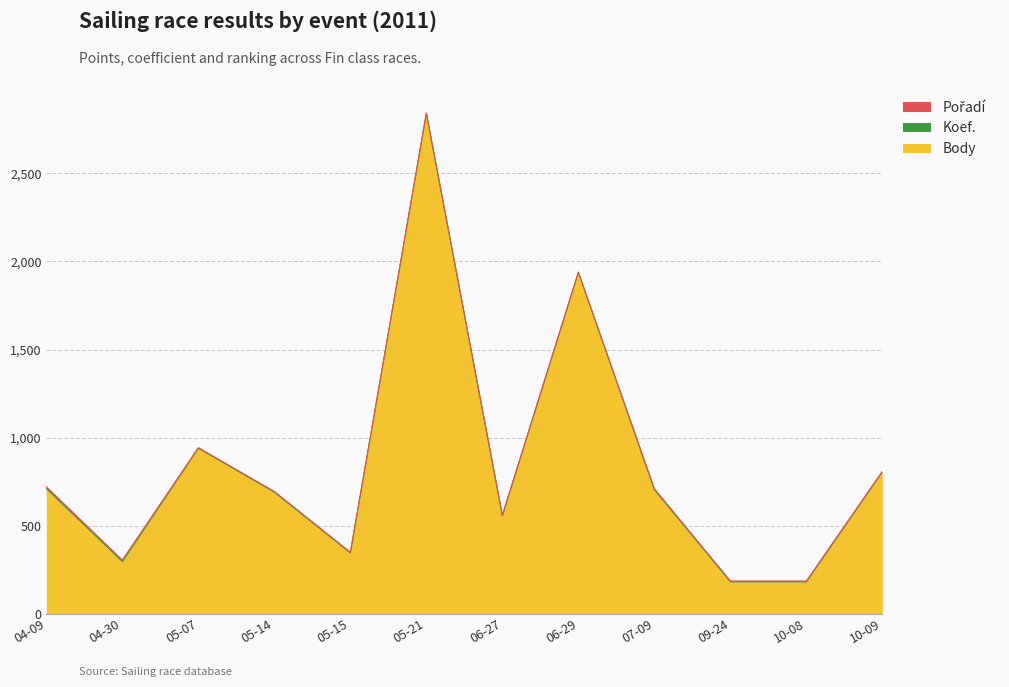

How many interior local peaks does the Koef. series have?

2